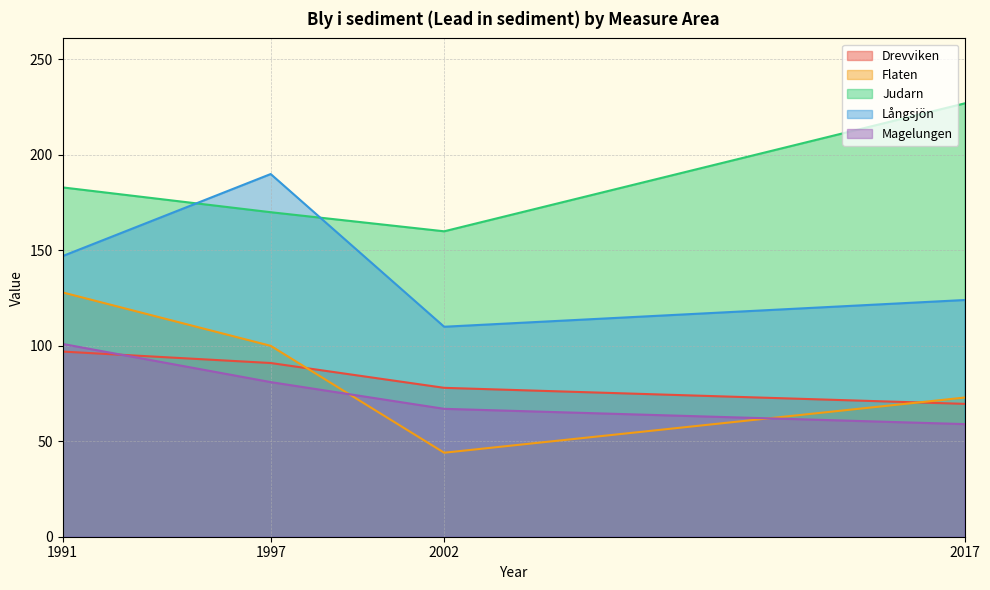

Which series has the largest range (max minus min)?

Flaten